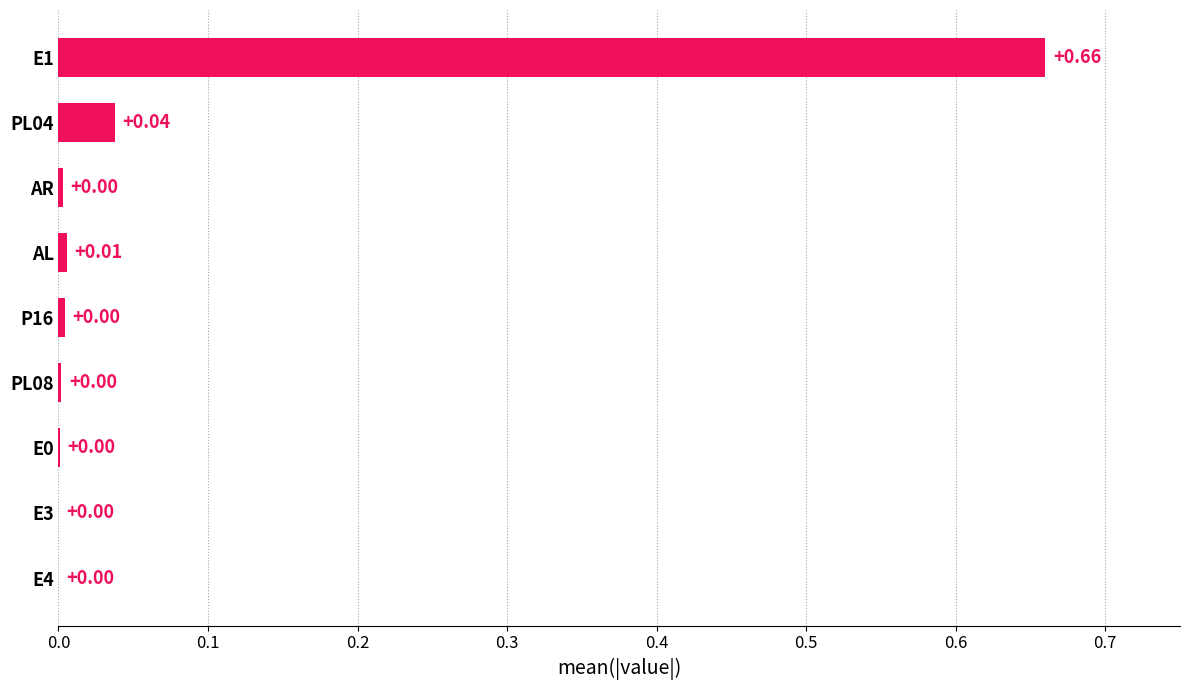

Between PL04 and E3, which is larger?

PL04